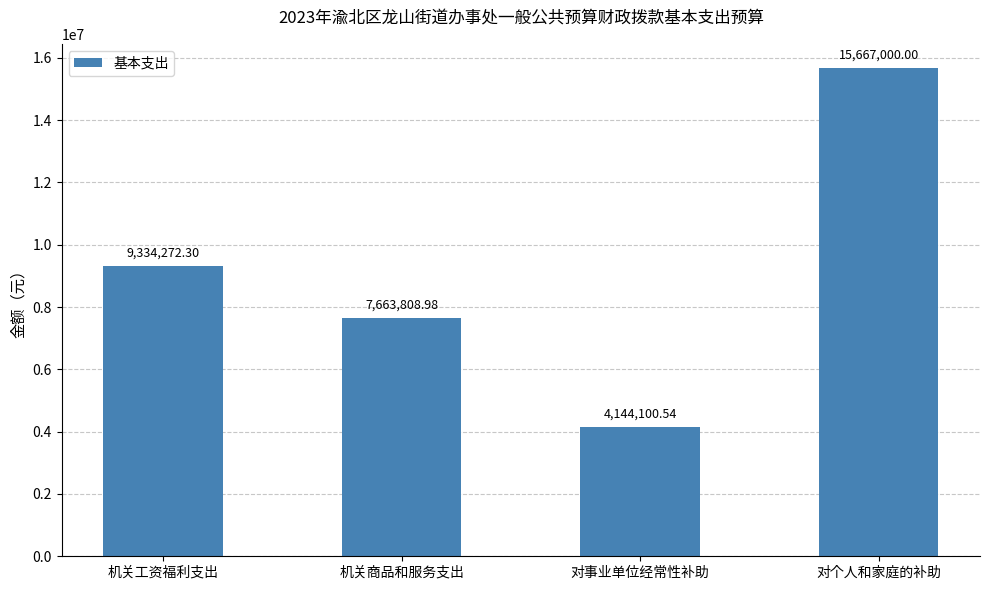

What is the difference between the maximum and minimum values?

11522899.5